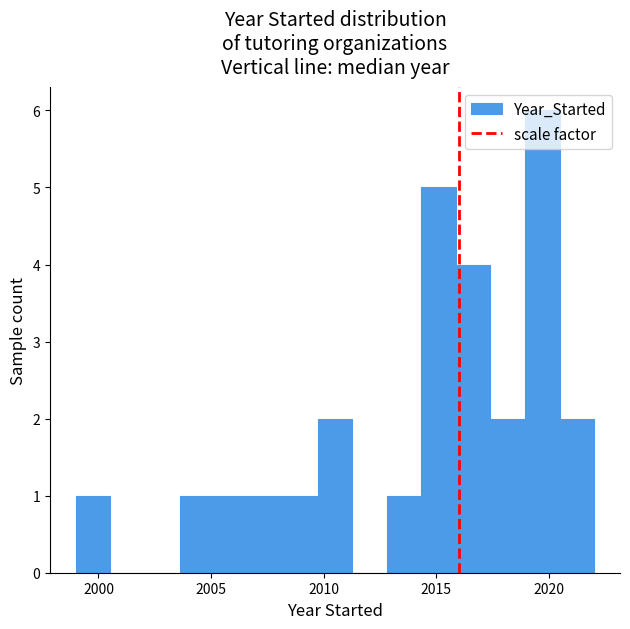

Read against the x-axis, roughly where is the centre of the tallest bar?

2019.5